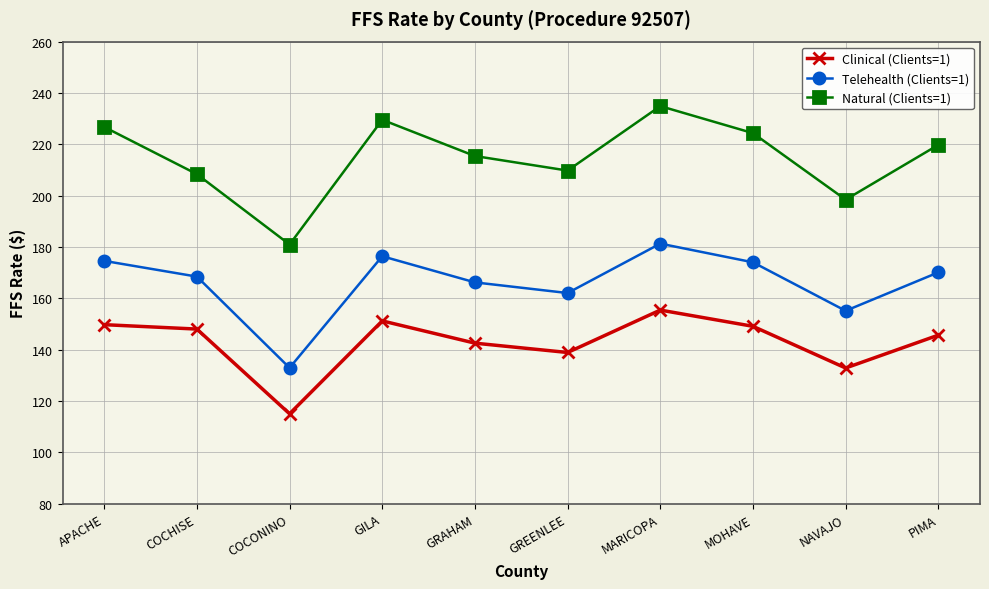

What is the spread (max minus min) of values at PIMA?

74.1